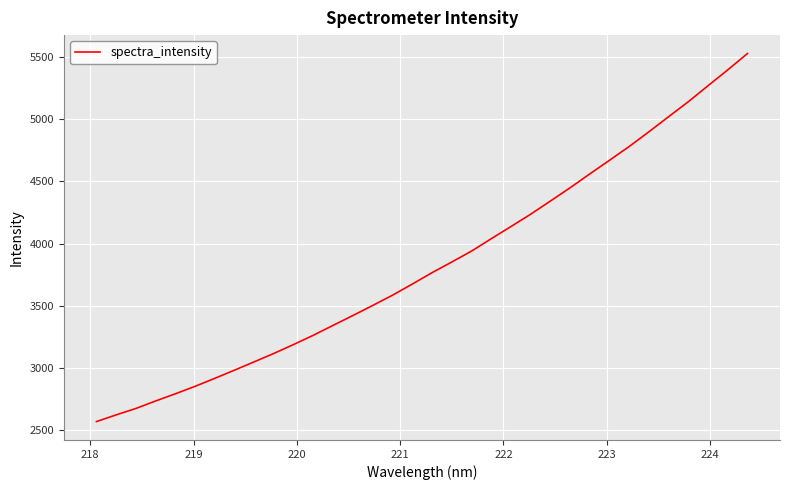

Reading left to right, transcribe all the data shown in this chart.

2571.6	2625.3	2676.9	2737.2	2794.8	2854.7	2919.0	2984.8	3051.9	3119.6	3191.2	3265.5	3344.8	3423.6	3504.0	3586.1	3675.2	3766.5	3852.1	3939.5	4038.9	4136.7	4235.7	4341.1	4447.9	4559.2	4668.7	4779.4	4897.3	5018.6	5138.7	5266.9	5394.0	5525.2